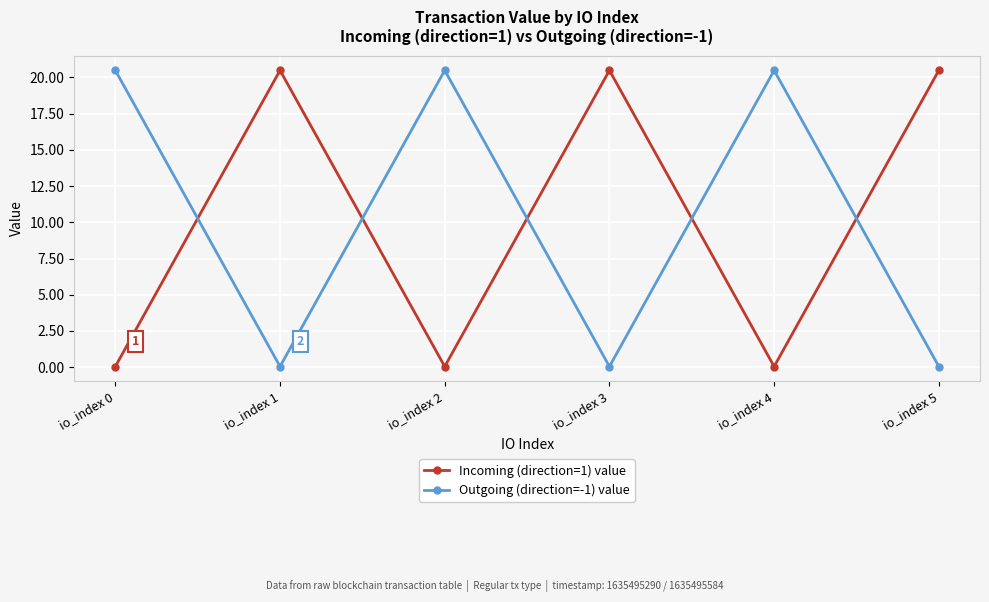

At which category does Outgoing (direction=-1) value reach its first local peak?

io_index 2